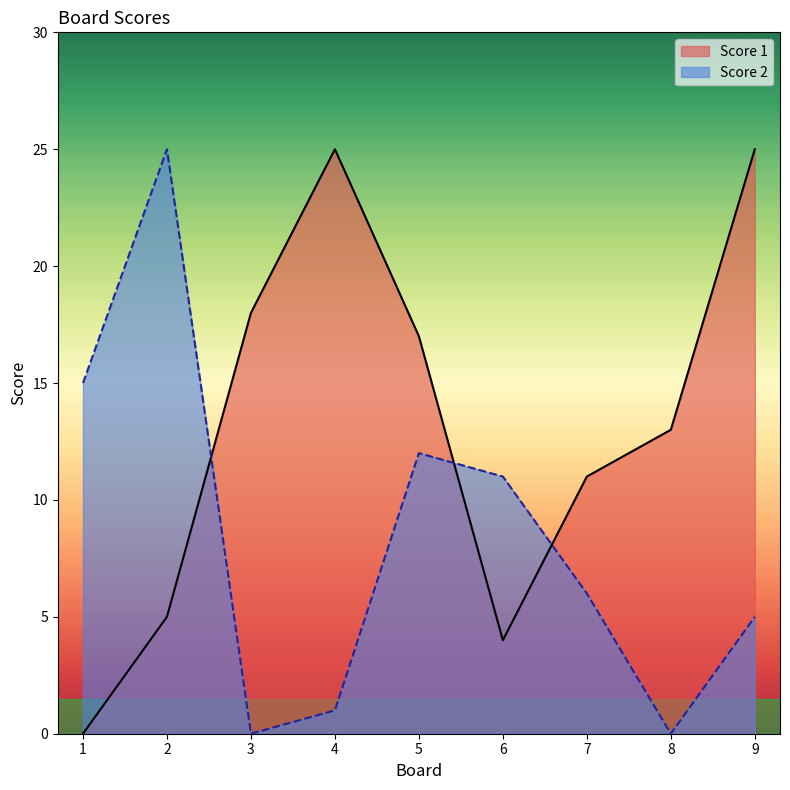

Which category has the lowest value across all series?

1